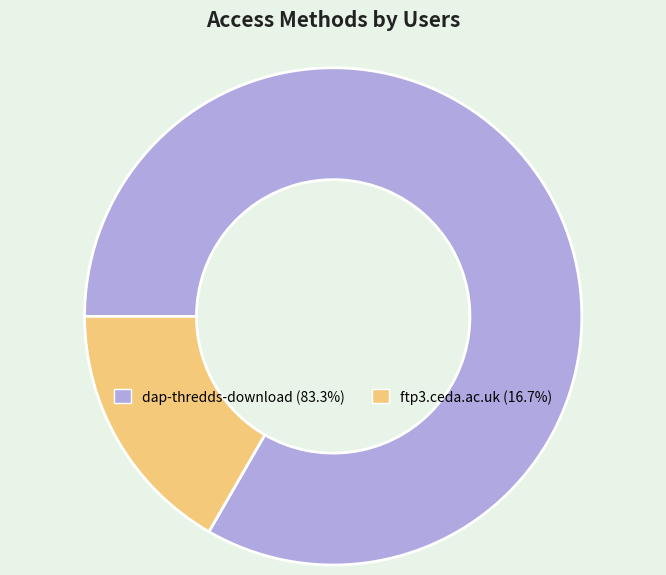

Which slice is the smallest?

ftp3.ceda.ac.uk